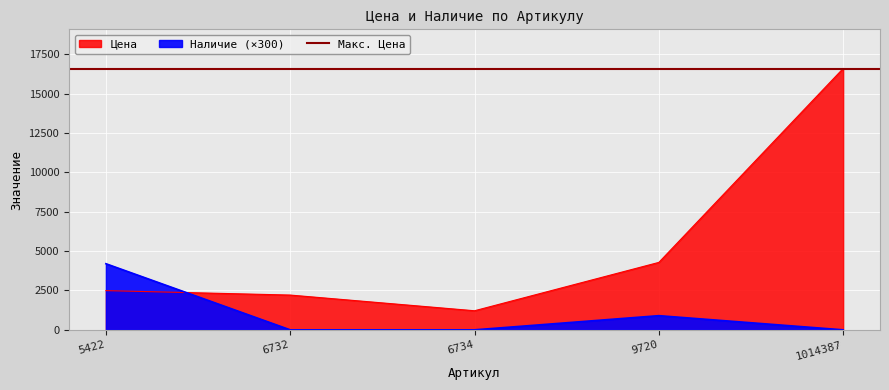

How many lines are shown in the chart?

2